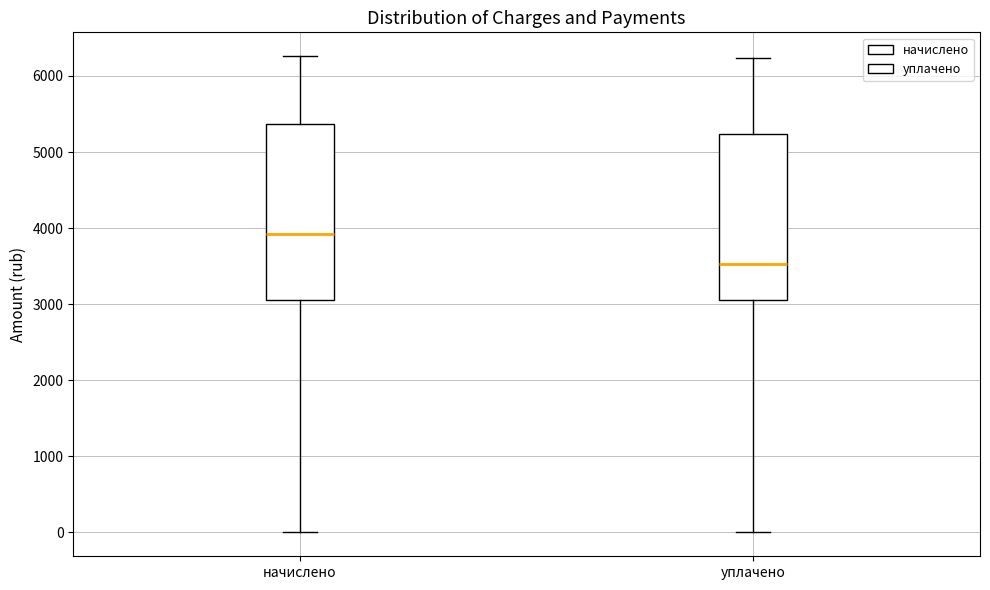

Comparing the boxes themselves (not the whiskers), which one is the tallest?

начислено